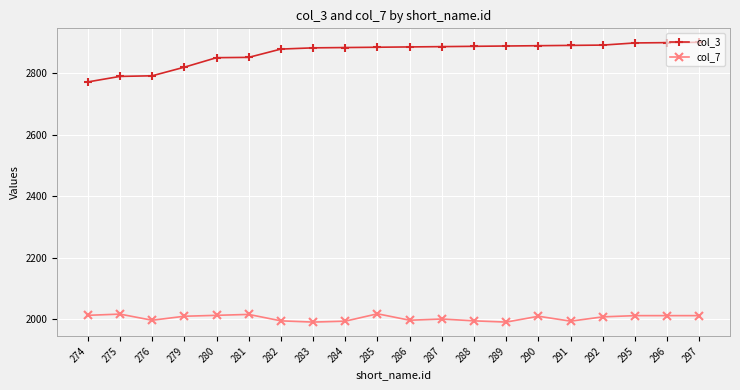

What is the difference between the second highest and minimum values in the col_3 series?

128